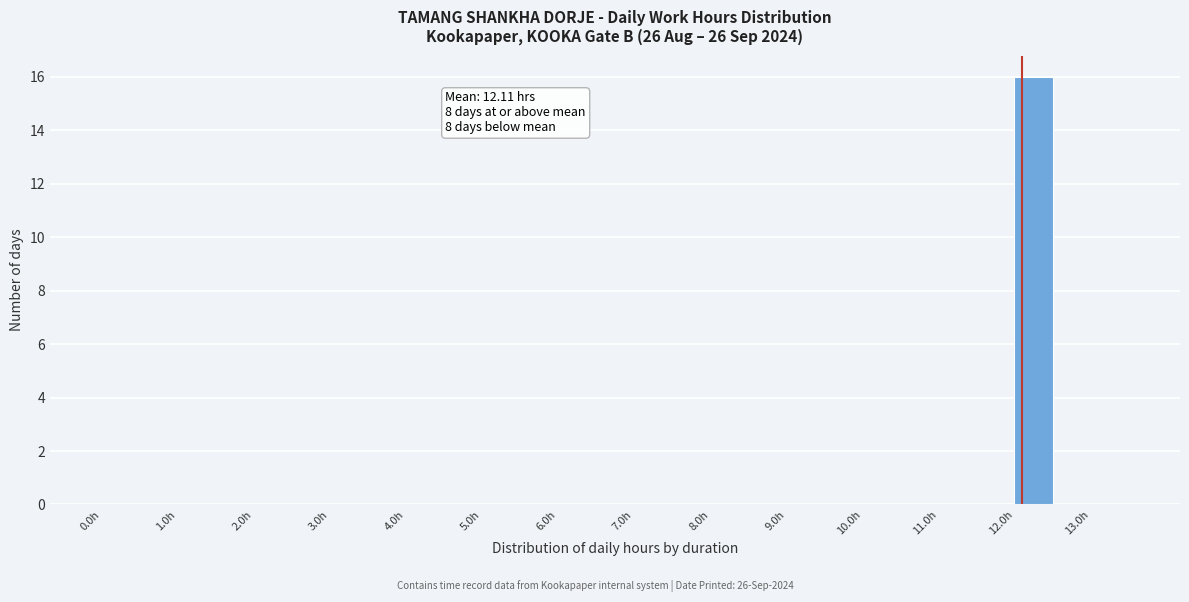

Which range on the x-axis has the tallest bar?

12.0 to 12.5